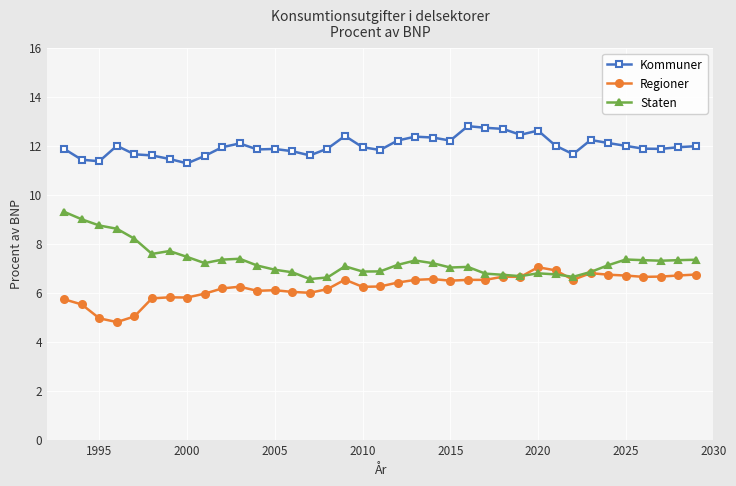

Which series has the largest total across all categories?

Kommuner